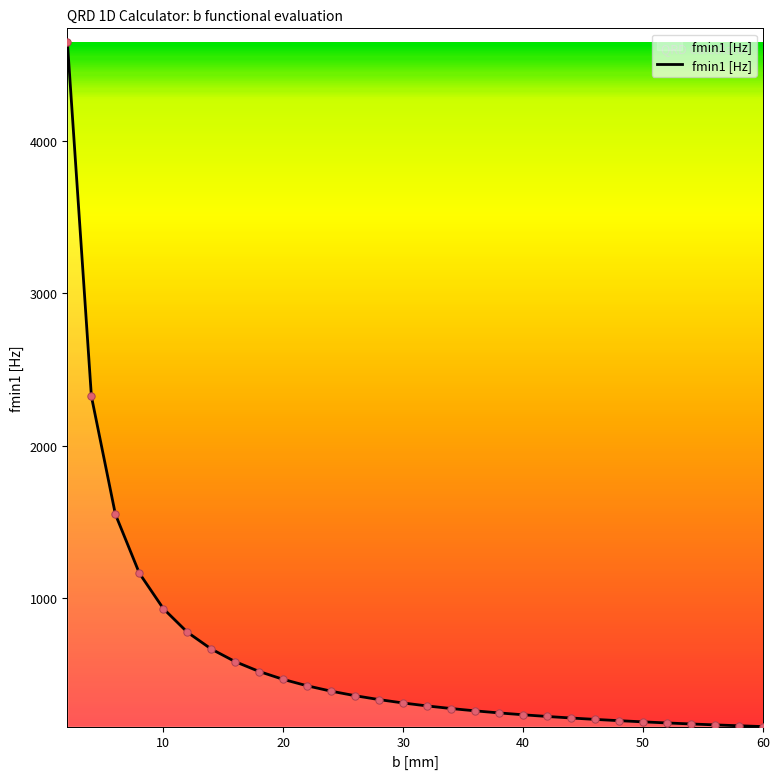

What is the difference between the maximum and minimum values?

4493.7